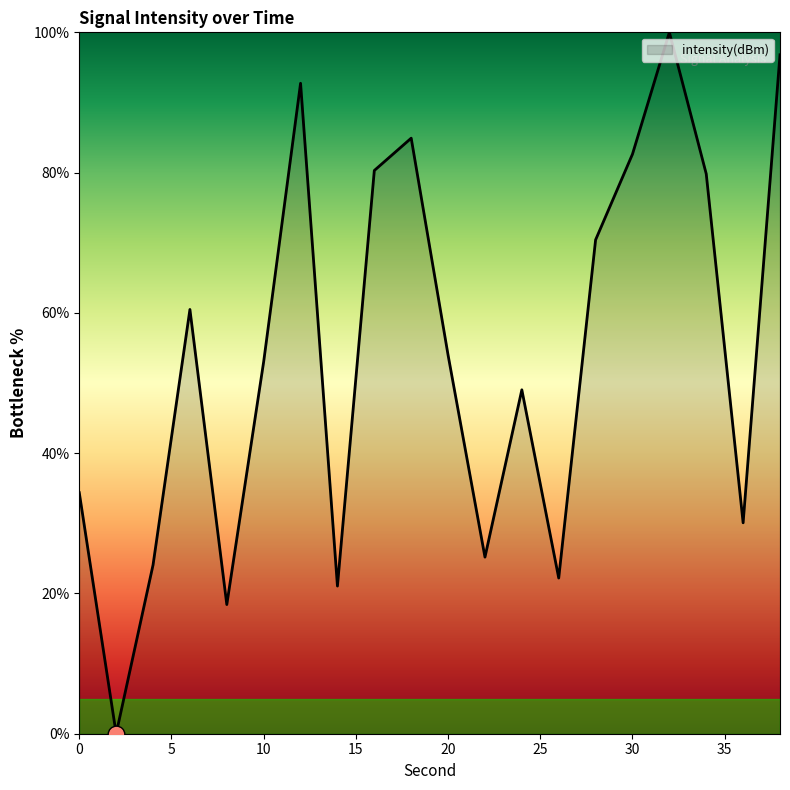

What is the sum of all values?

1079.5